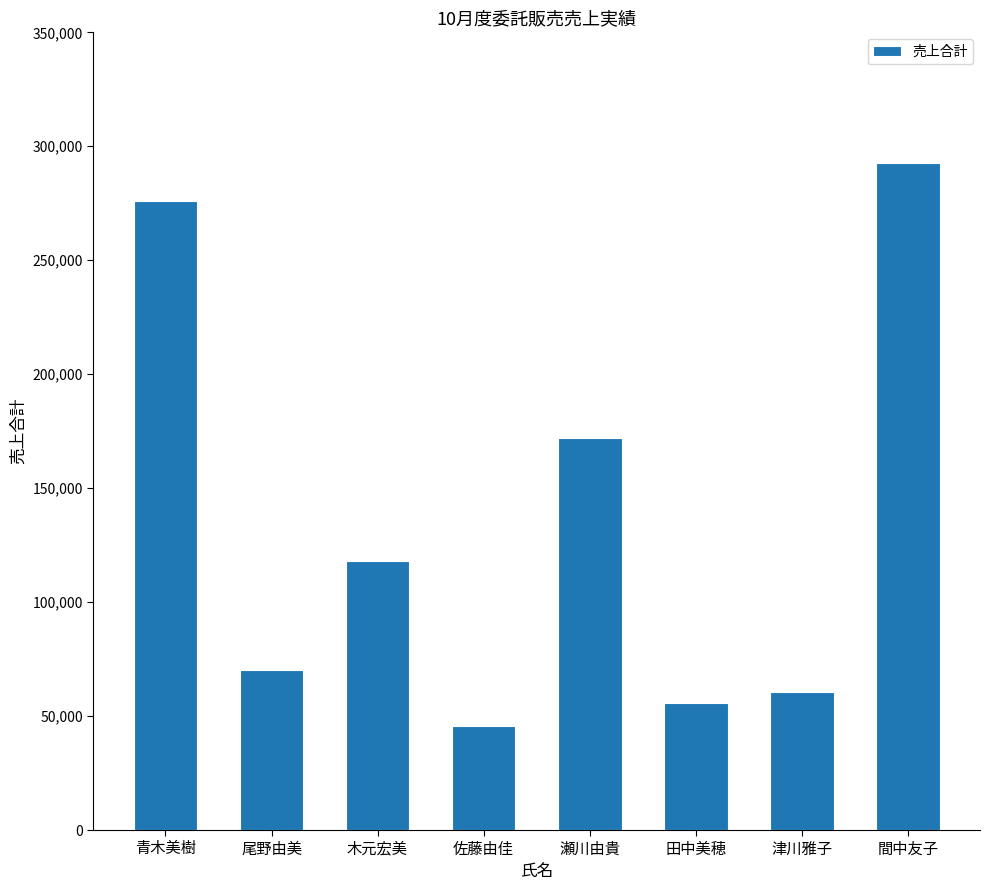

What is the smallest value displayed?

45700